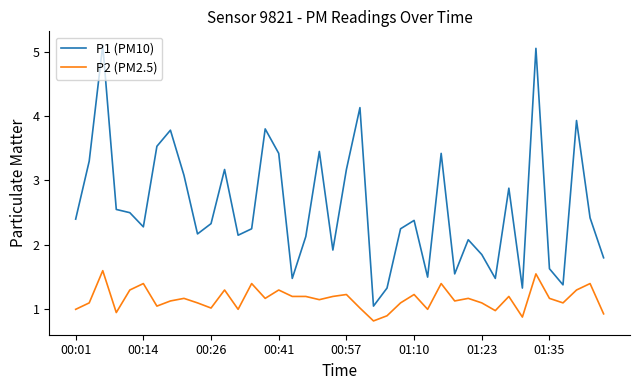

Rank the series by their maximum value, from lowest to highest.

P2 (PM2.5), P1 (PM10)